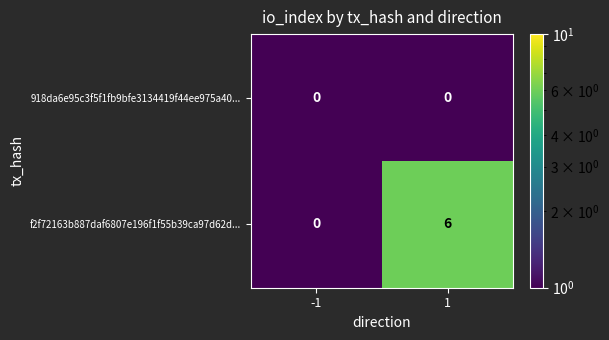

Count the number of data series in this chart.

2